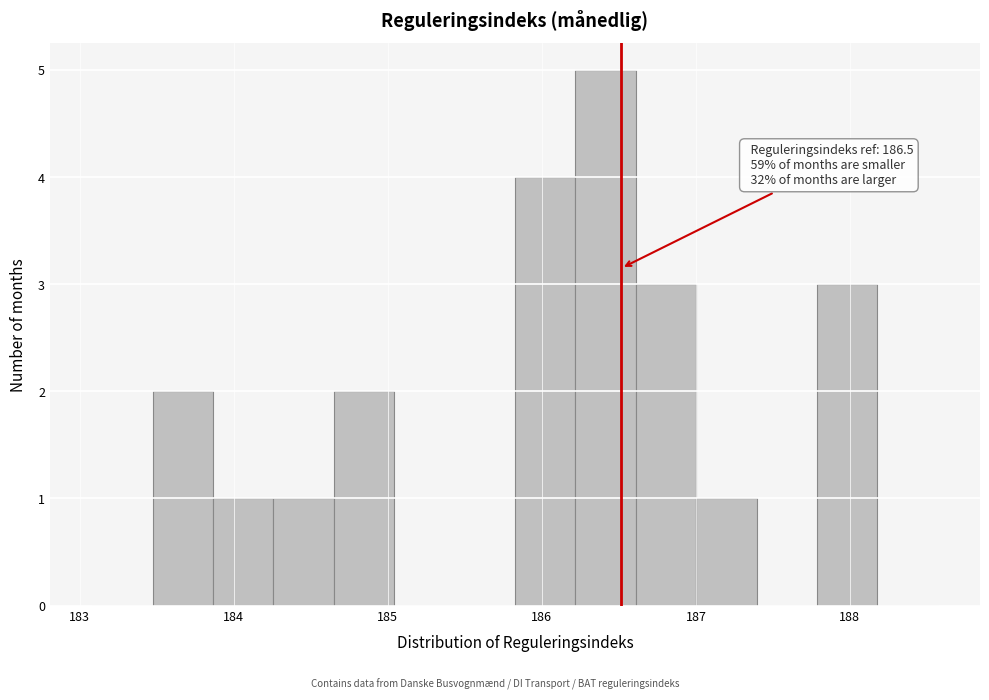

Read against the x-axis, roughly where is the centre of the tallest bar?

186.4